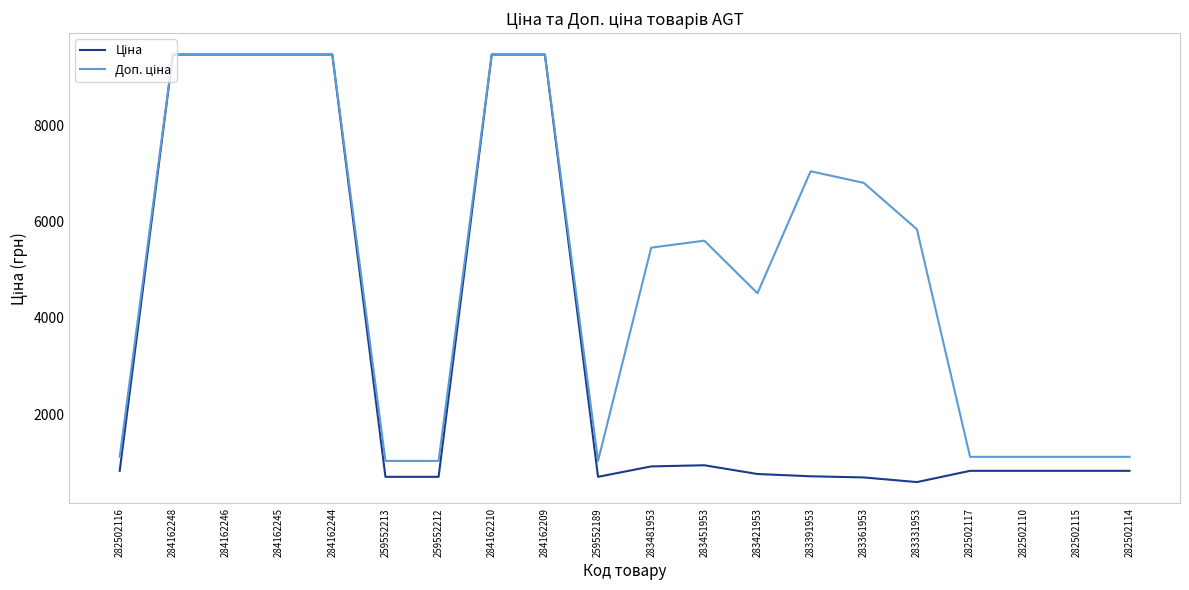

What is the greatest value displayed?

9480.1